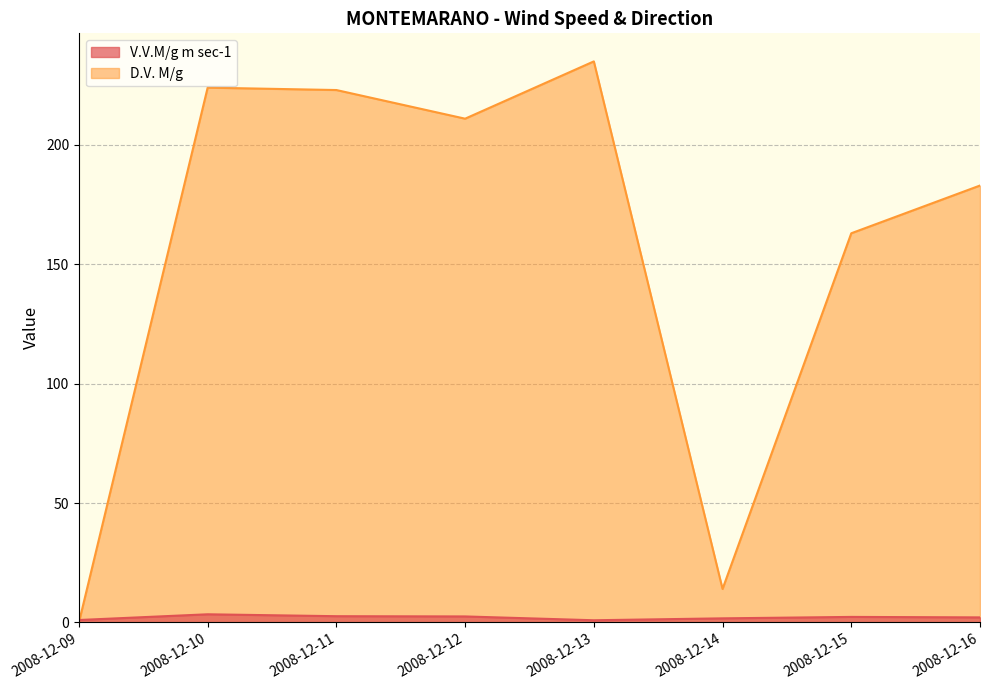

How many series are shown in this chart?

2